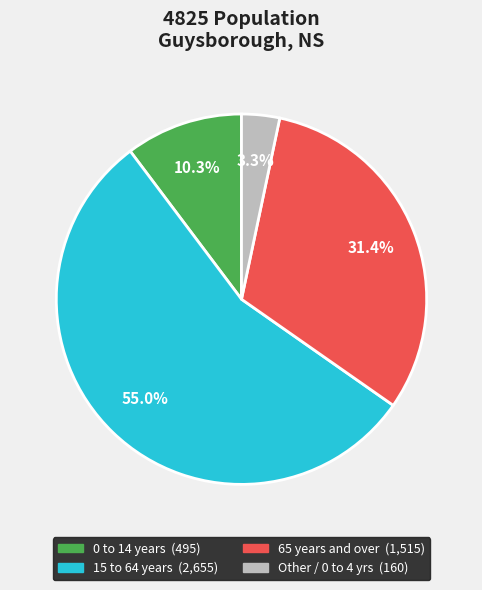

Does any single category account for the majority?

Yes